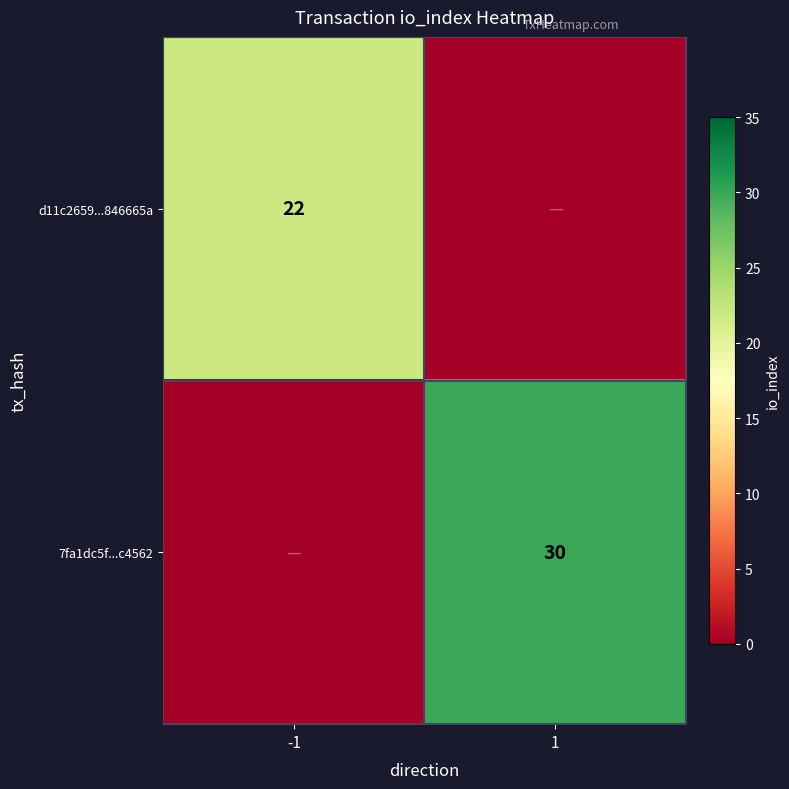

The value of d11c2659...846665a at -1 is 15. True or false?

False